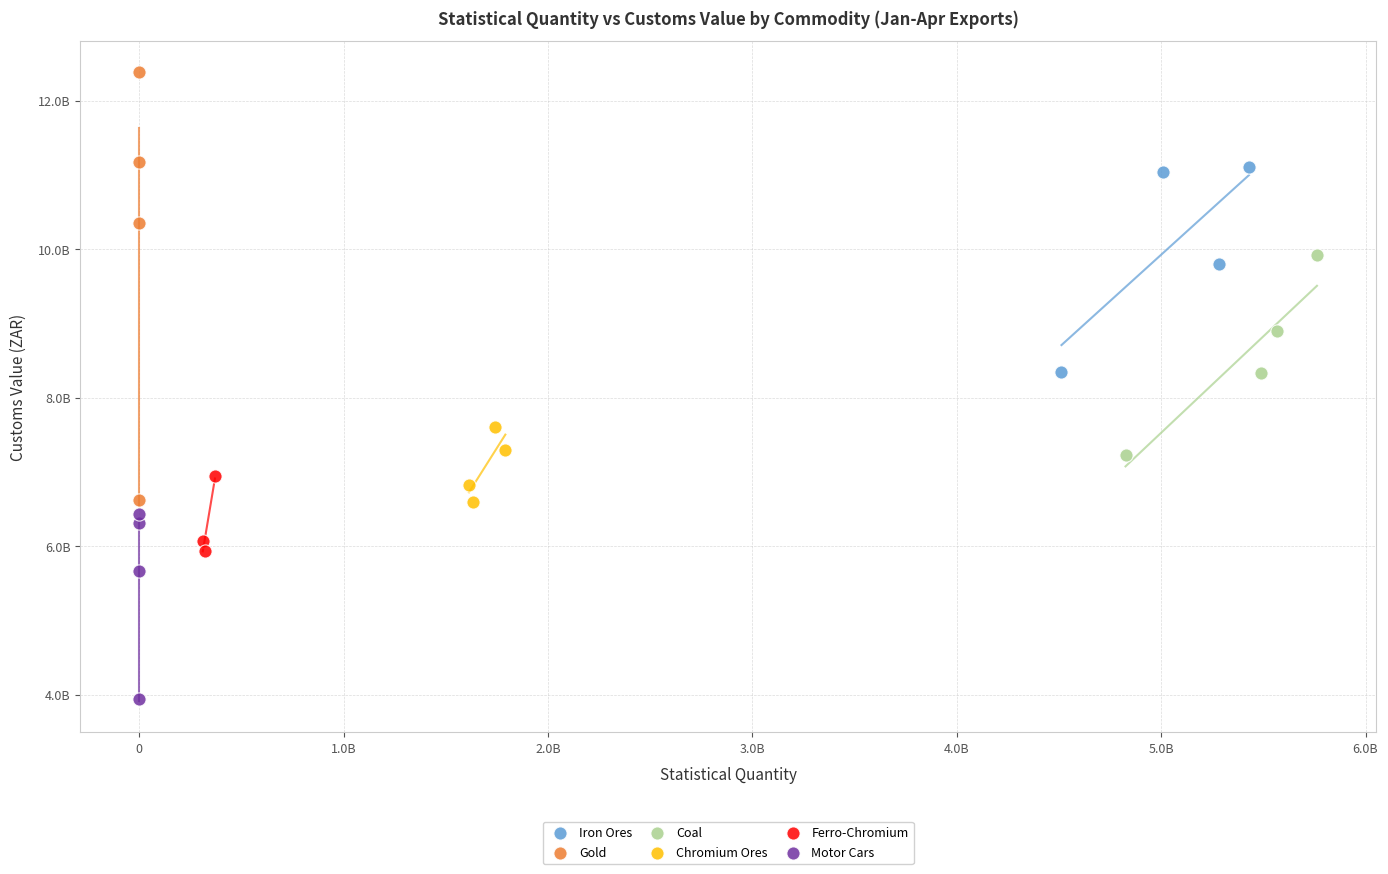

What are all the series names shown in the legend?

Iron Ores, Gold, Coal, Chromium Ores, Ferro-Chromium, Motor Cars